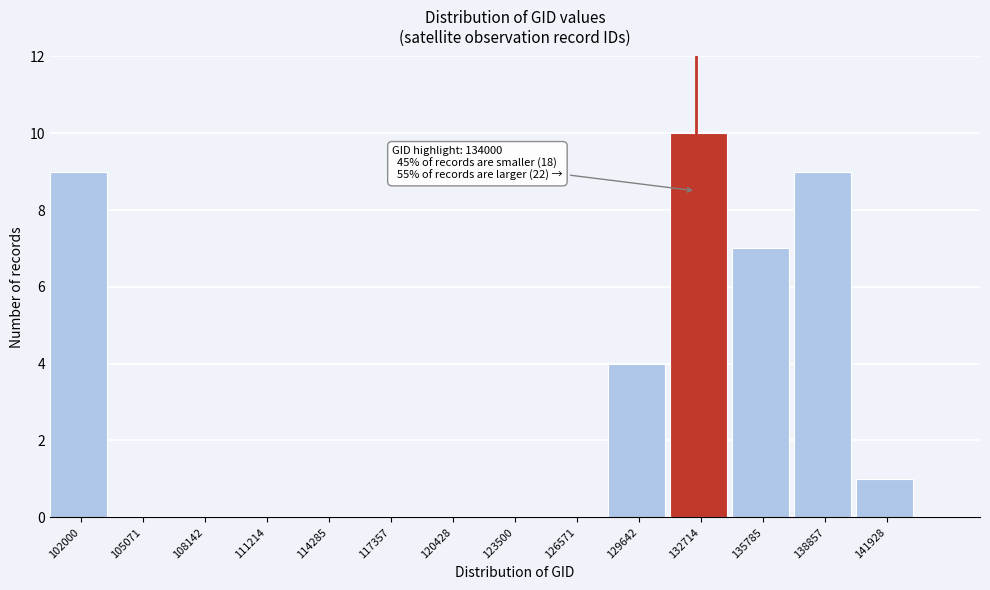

Reading left to right, list all the values displayed in this chart.

102000=9	105071=0	108142=0	111214=0	114285=0	117357=0	120428=0	123500=0	126571=0	129642=4	132714=10	135785=7	138857=9	141928=1